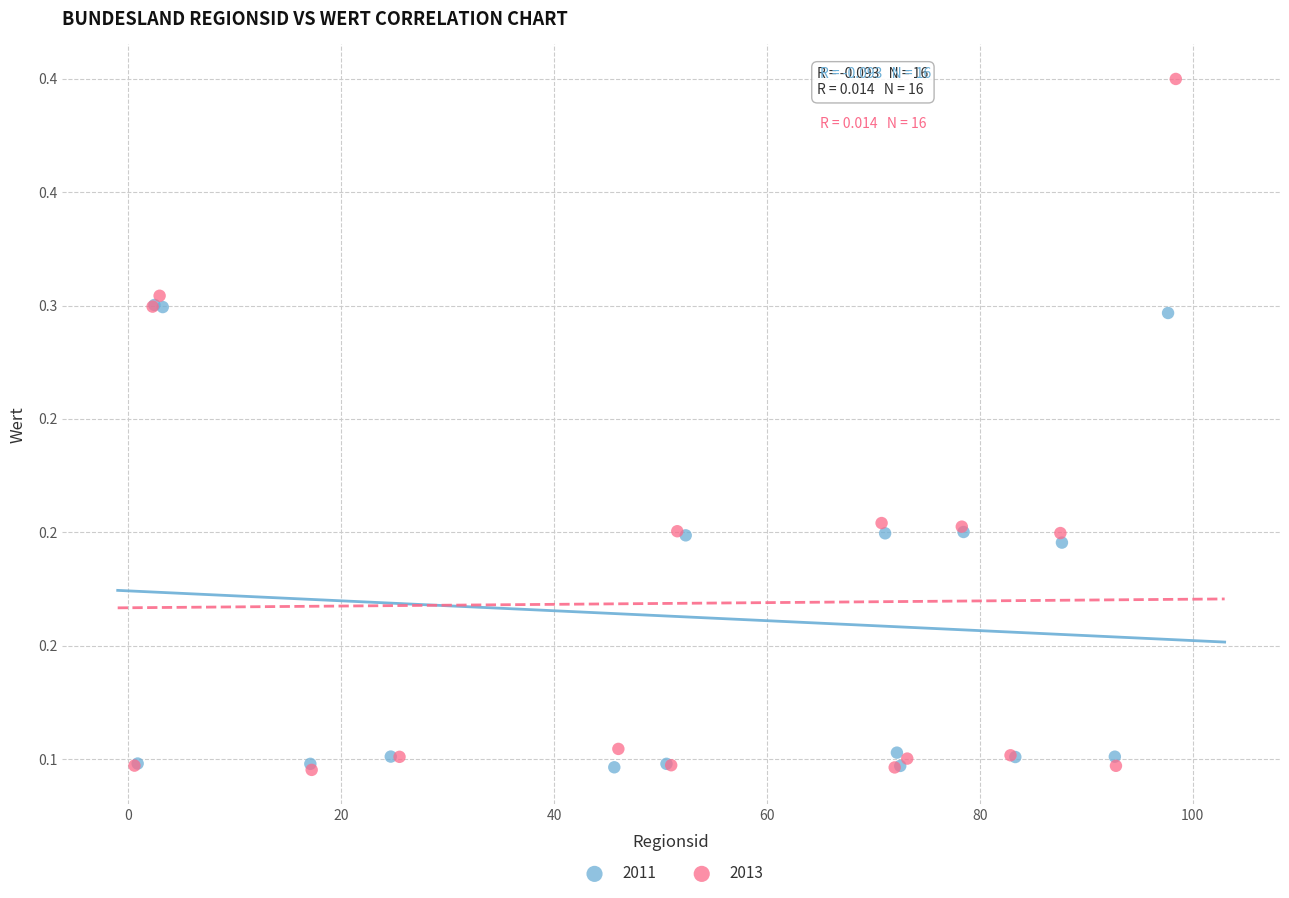

What are all the series names shown in the legend?

2011, 2013